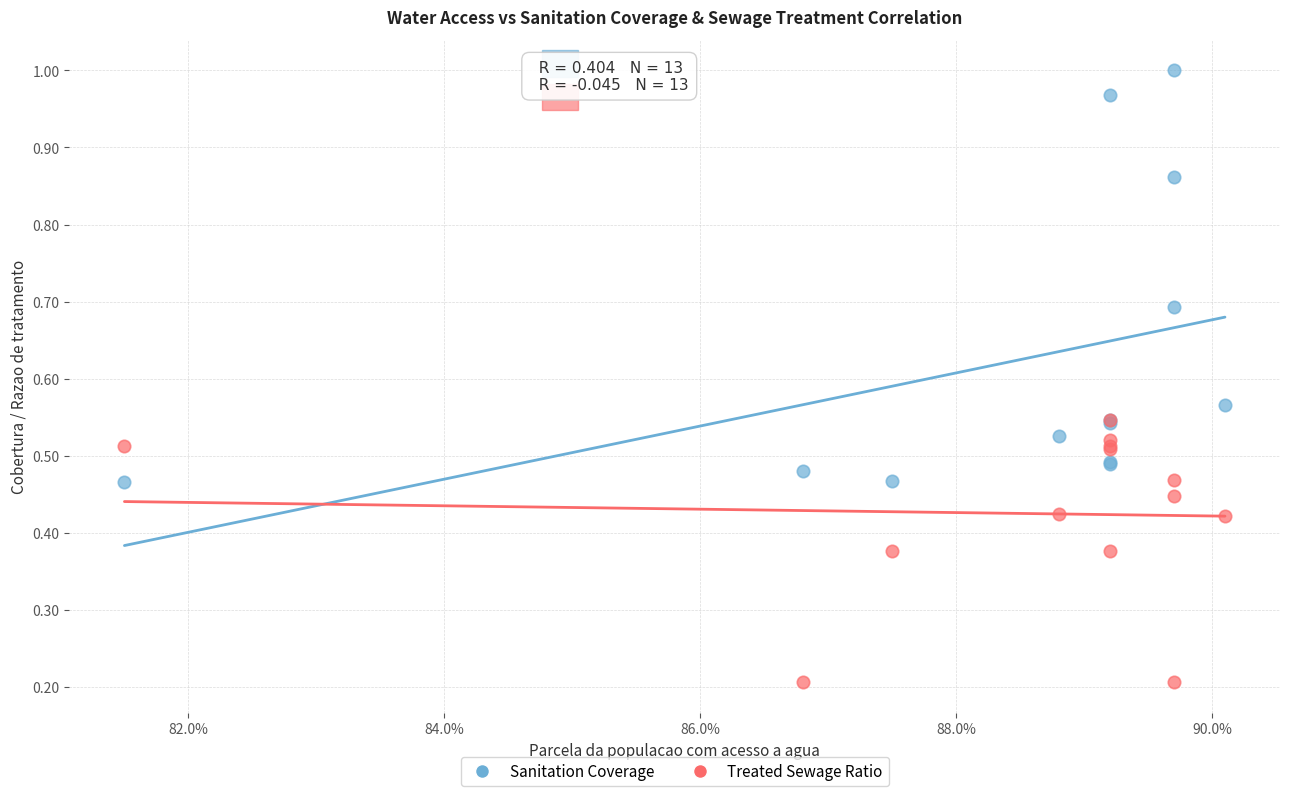

What are all the series names shown in the legend?

Sanitation Coverage, Treated Sewage Ratio